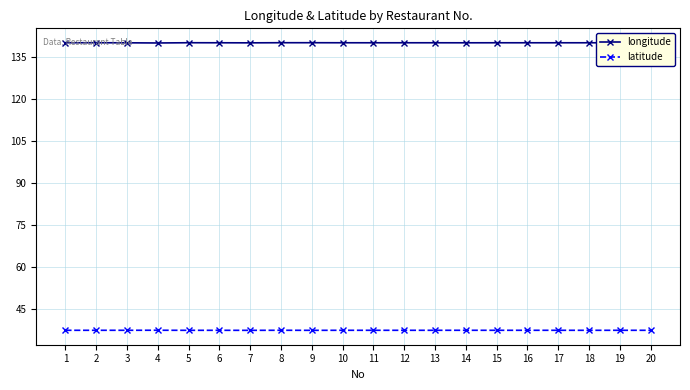

Does the chart have visible grid lines?

Yes